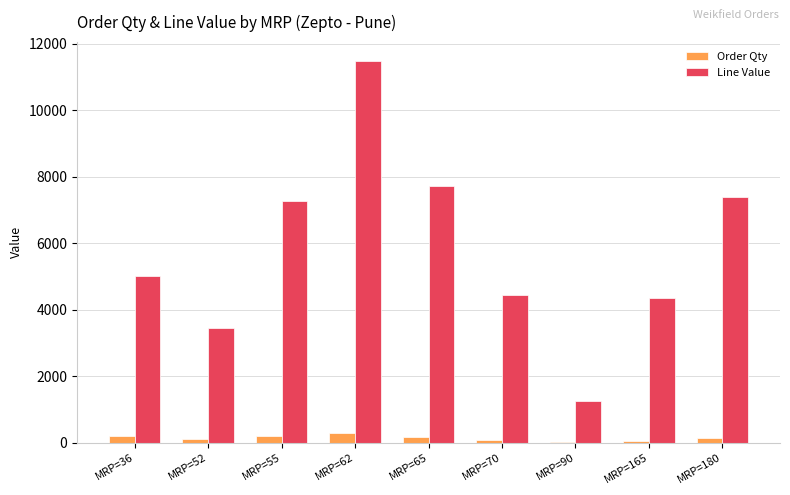

What is the maximum value shown in the chart?

11482.8